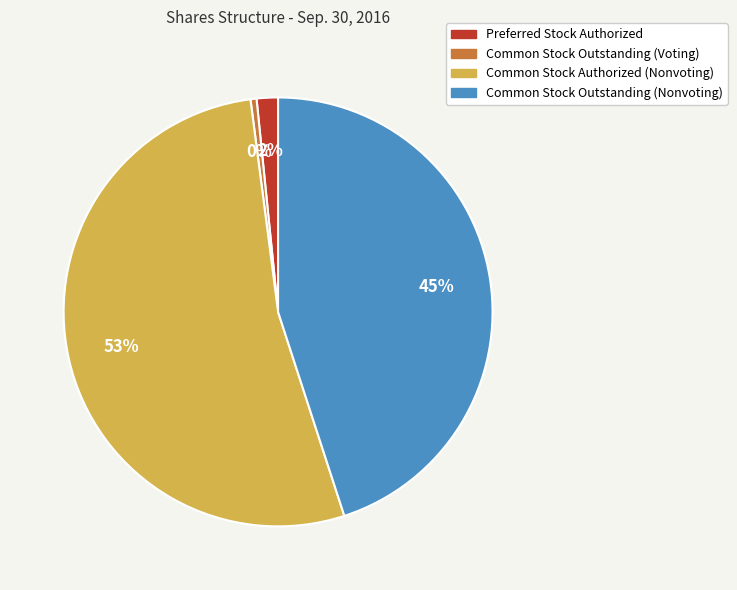

How many slices are in this pie chart?

4